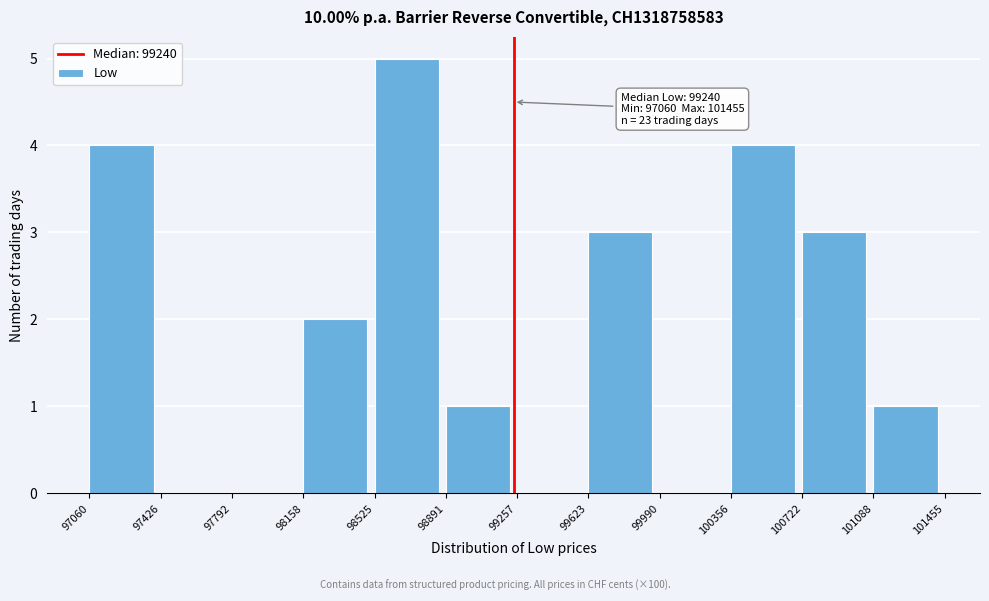

Which range on the x-axis has the tallest bar?

98525 to 98891